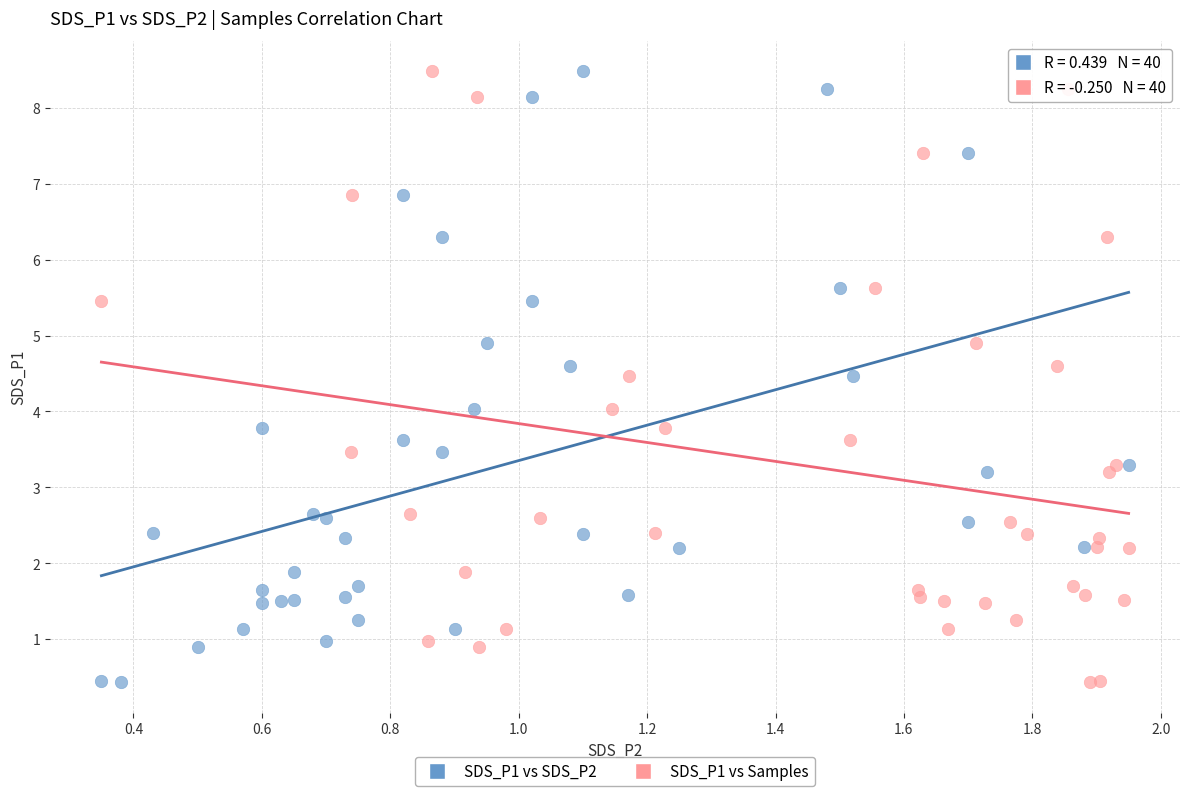

What are all the series names shown in the legend?

SDS_P1 vs SDS_P2, SDS_P1 vs Samples